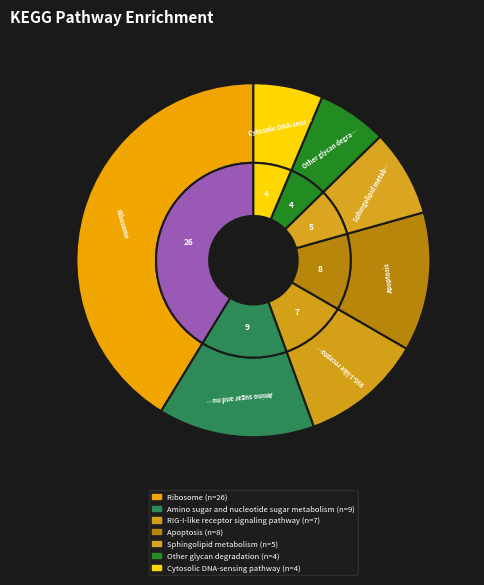

To the nearest percent, what is the difference between the Sphingolipid metabolism and Apoptosis slice percentages?

5%